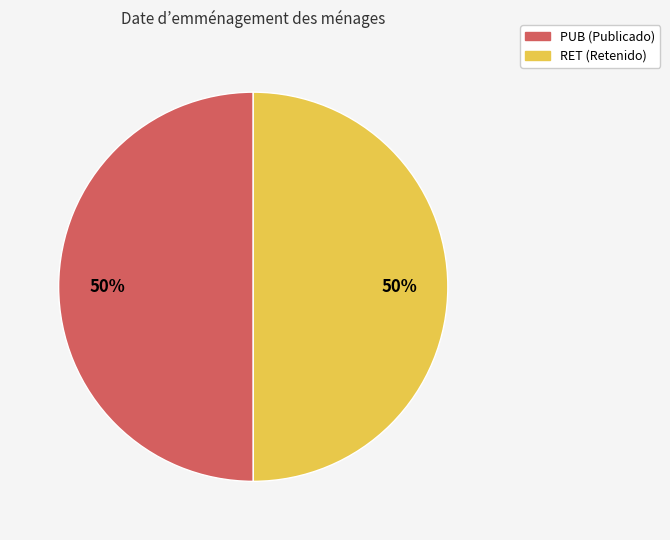

Is the sum of RET and PUB greater than half?

Yes